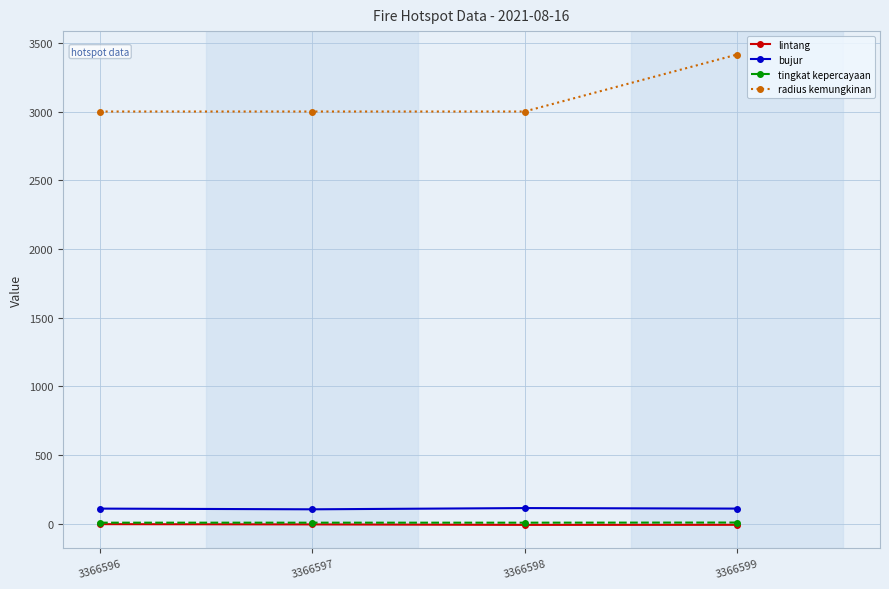

What is the difference between the maximum and second lowest values in the bujur series?

3.9